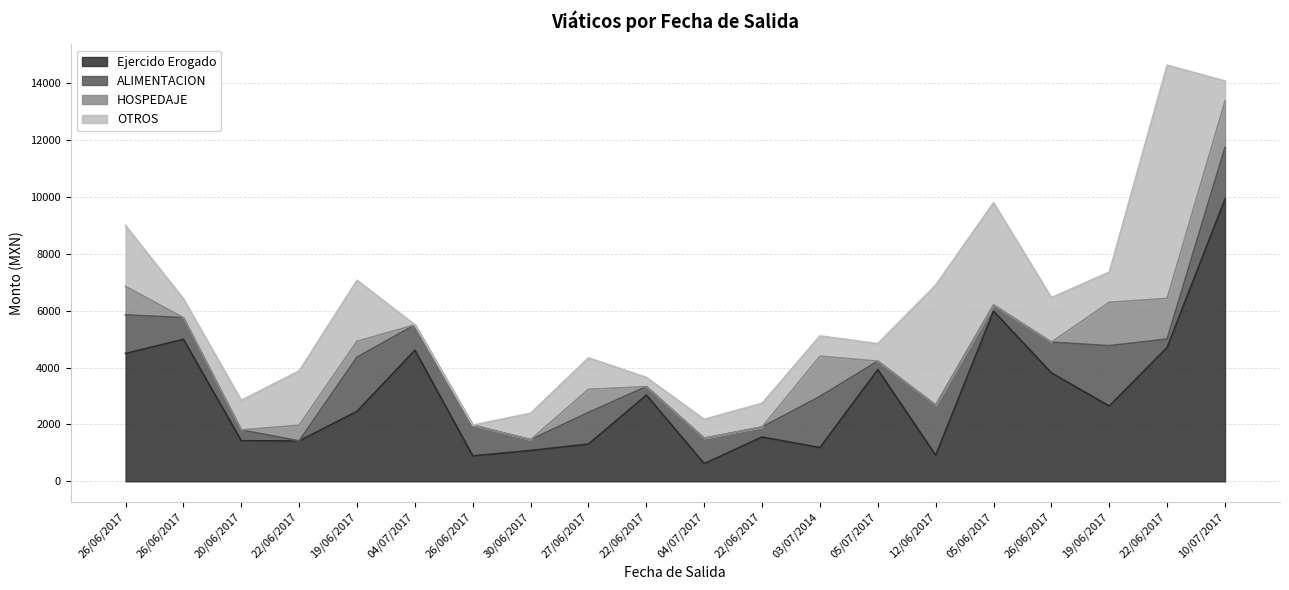

At which category does ALIMENTACION reach its first local peak?

19/06/2017